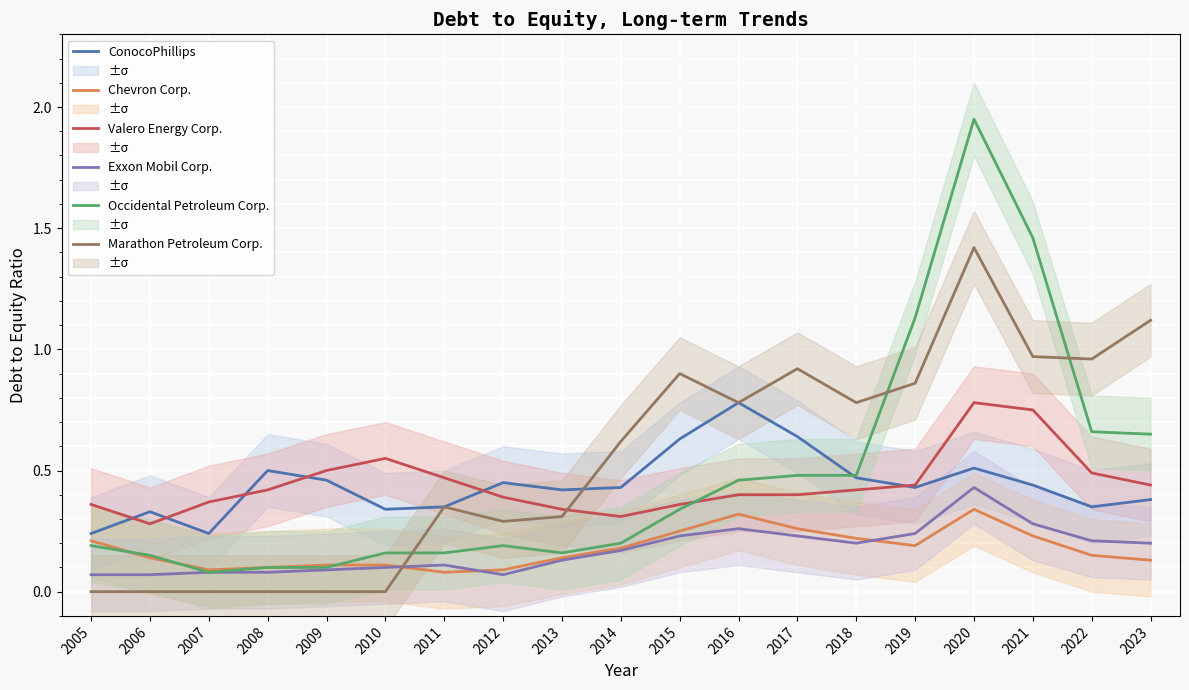

At how many categories does at least one series exceed 0?

19